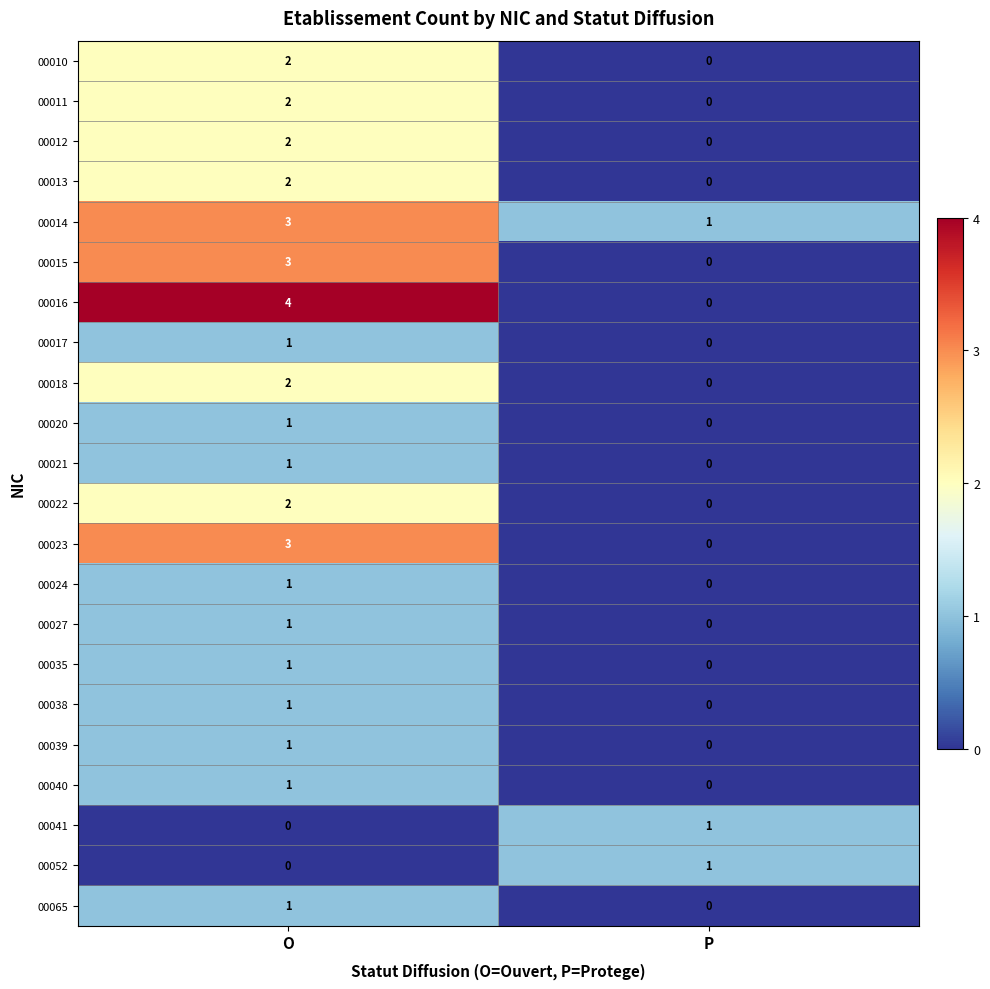

What is the greatest value displayed?

4